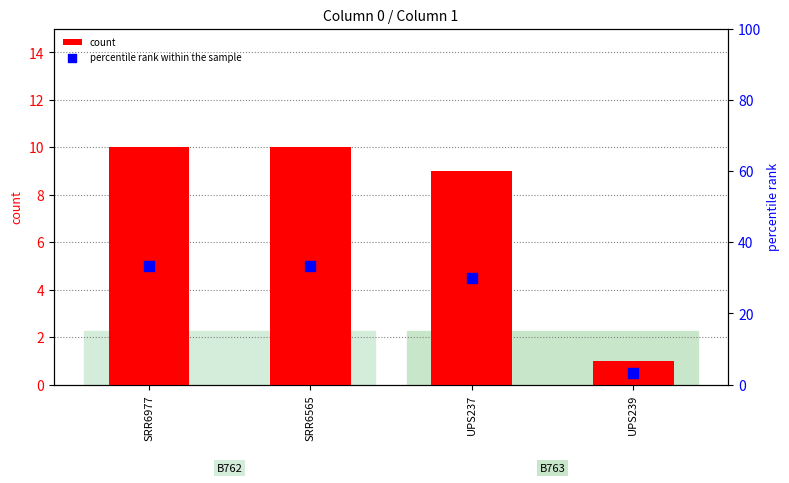

Is the value of count at SRR6565 greater than the value of percentile rank within the sample at SRR6565?

No